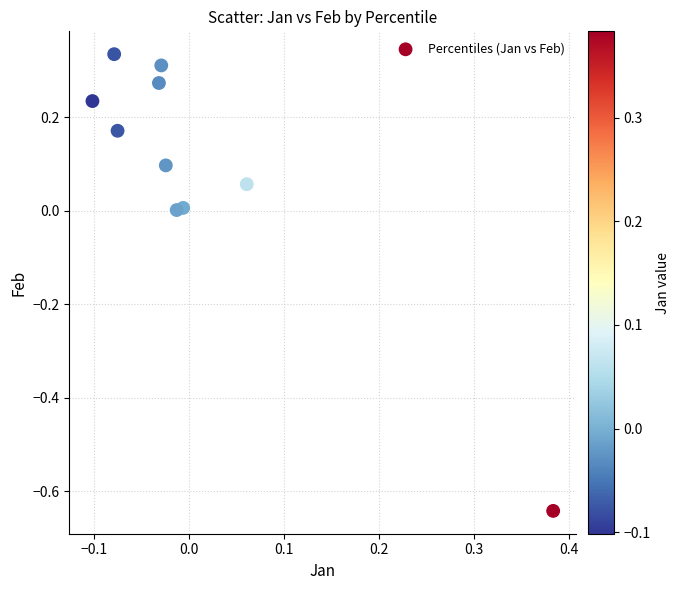

What is the range of X values (max minus min)?

0.5